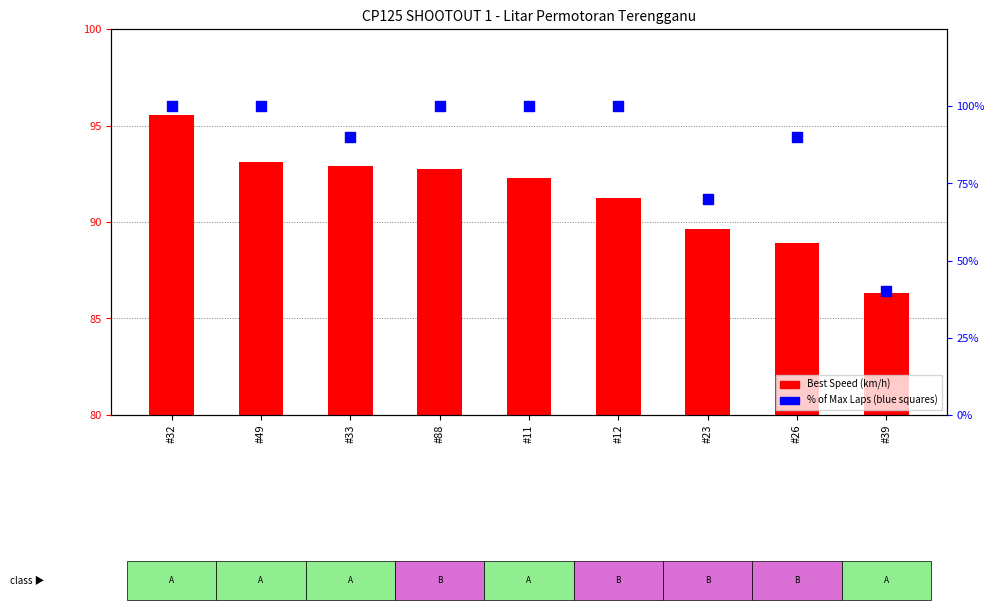

Which series has the largest total across all categories?

Best Speed (km/h)